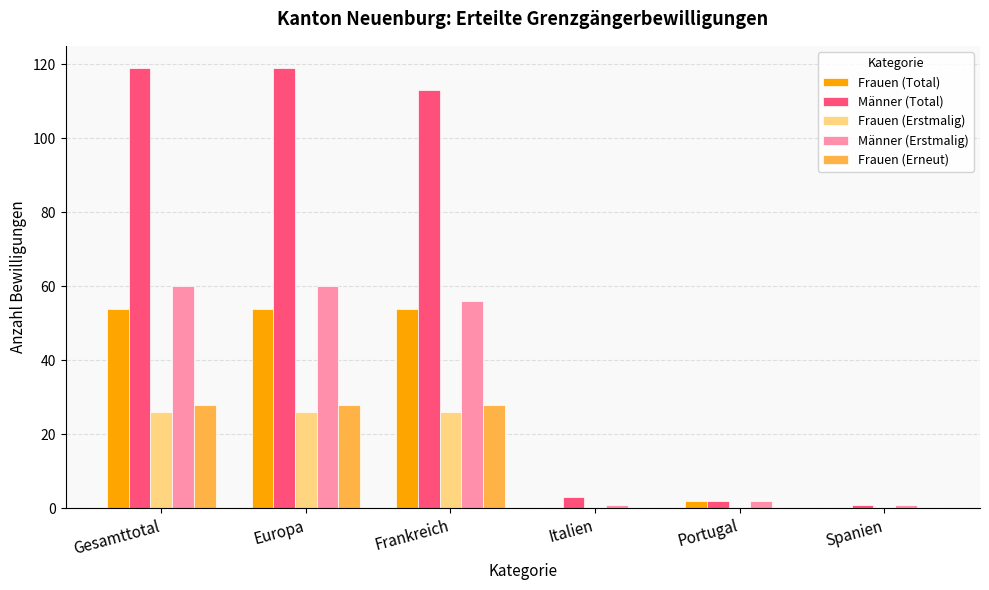

Which series changed the most between Gesamttotal and Italien?

Männer (Total)